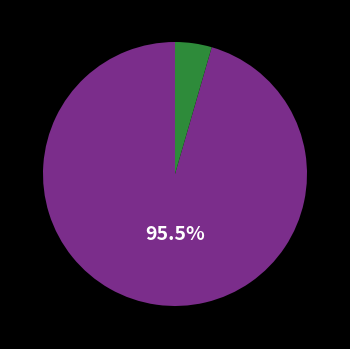

Is there a majority slice in this chart?

Yes